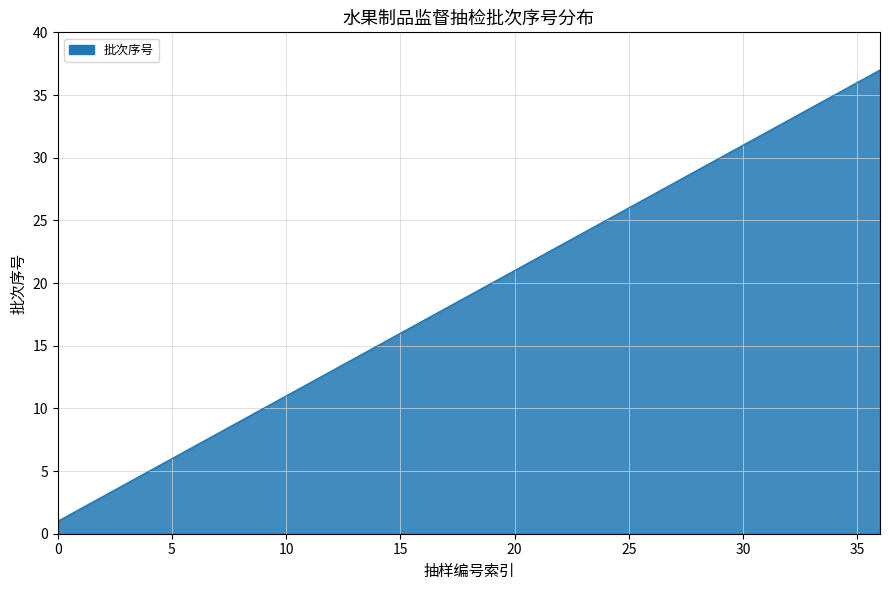

What is the maximum value shown in the chart?

37